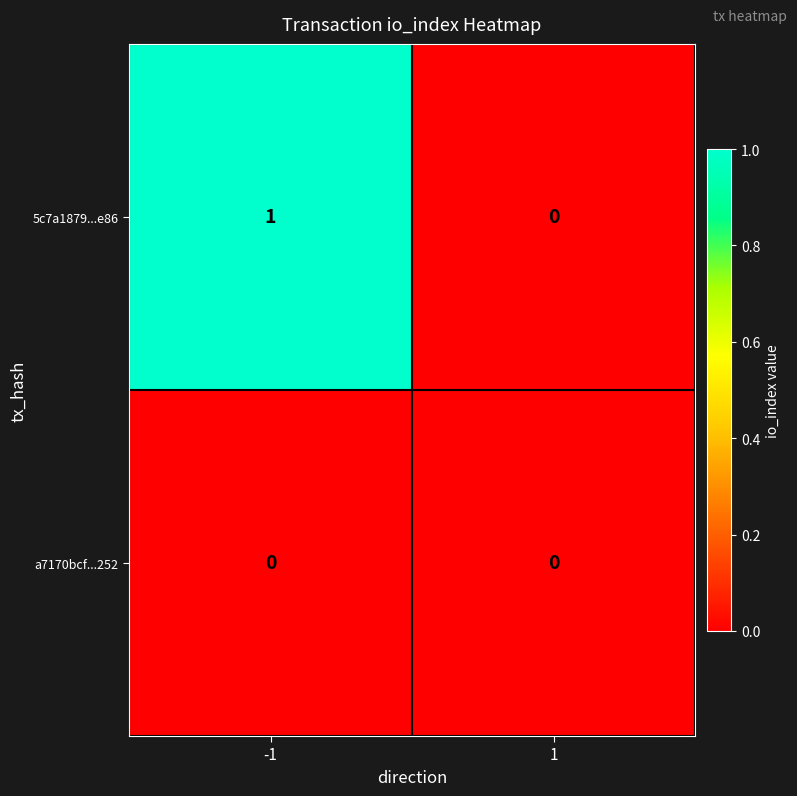

How many data points in 5c7a1879...e86 are less than 1?

1